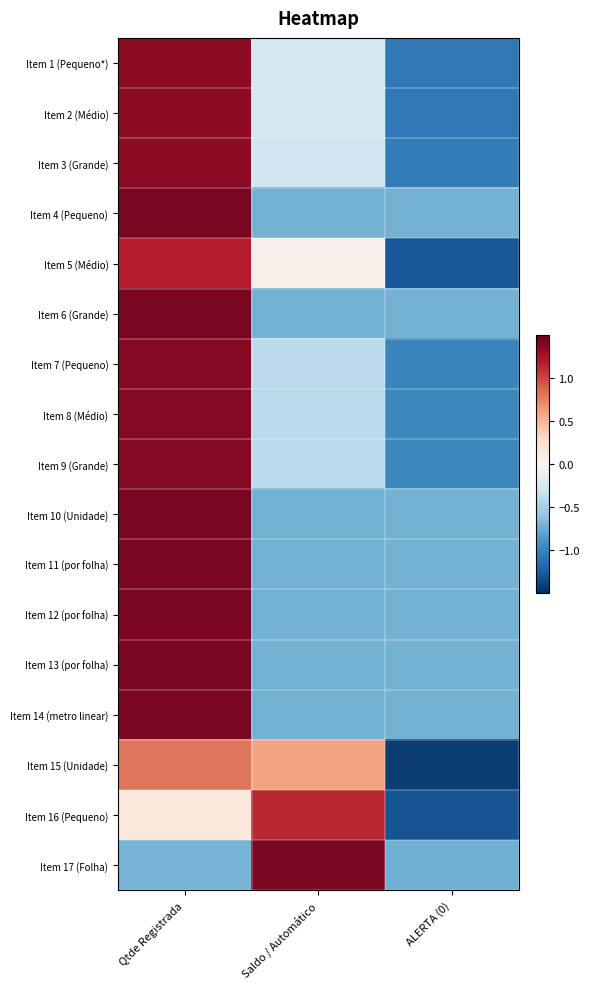

What is the greatest value displayed?

1.4